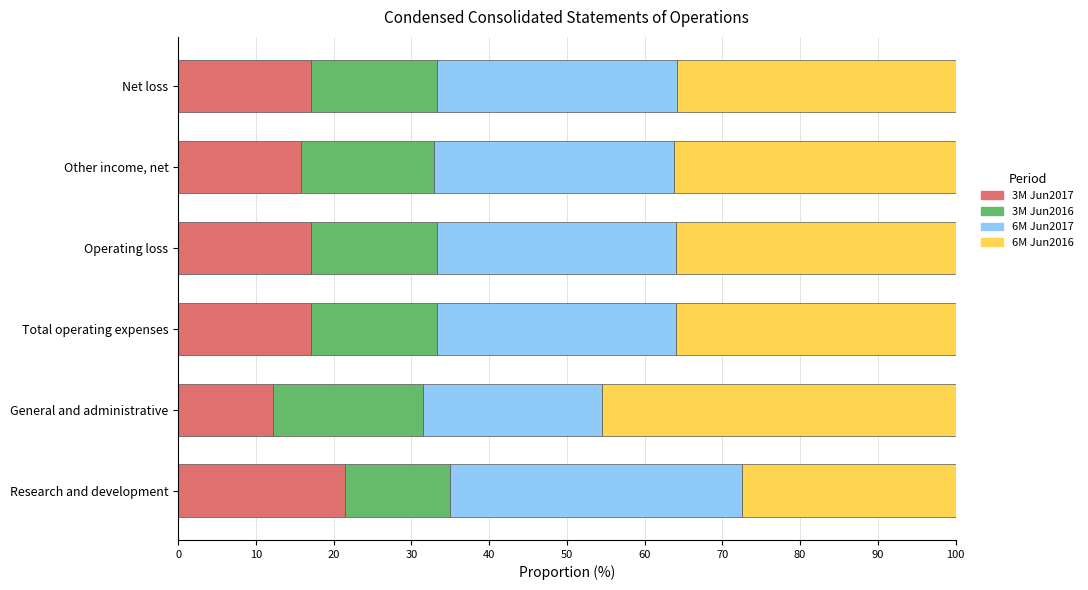

How many categories are shown in the chart?

6